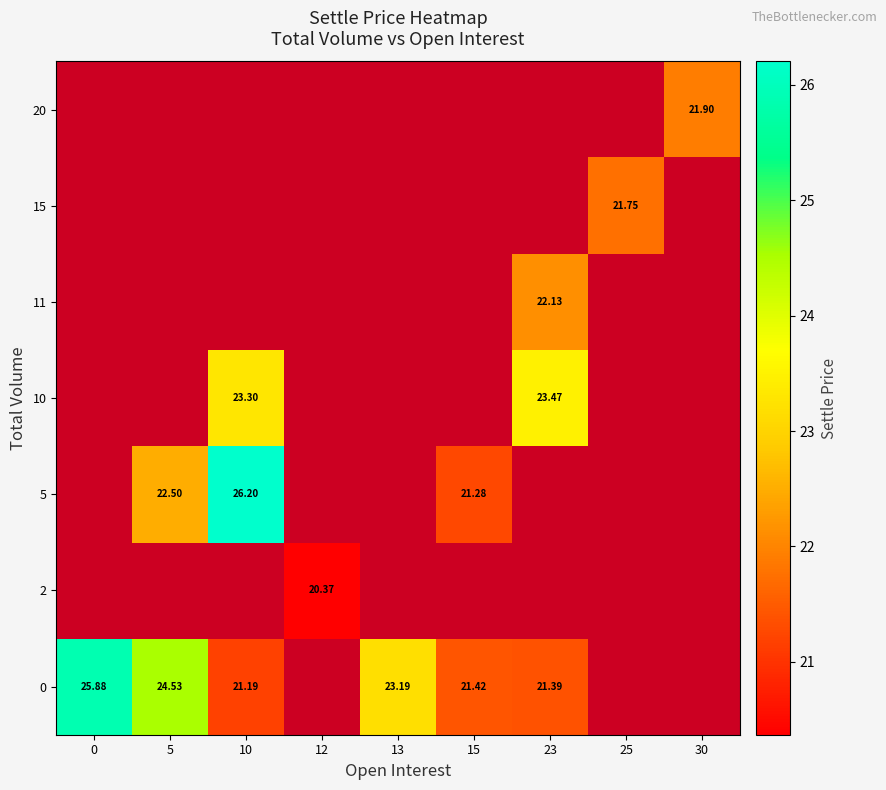

Count the 10 values in the range 23 to 24.

2